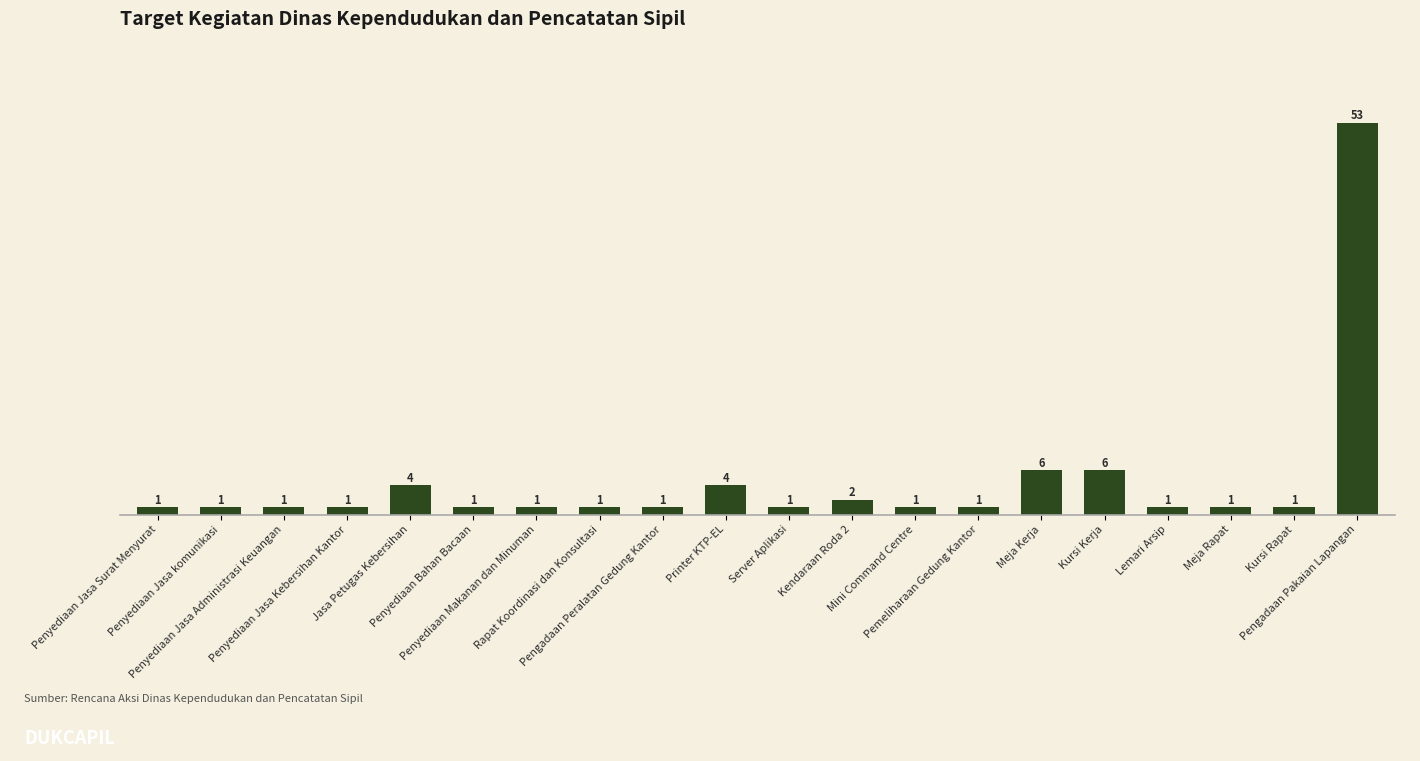

What is the difference between the maximum and second lowest values?

52